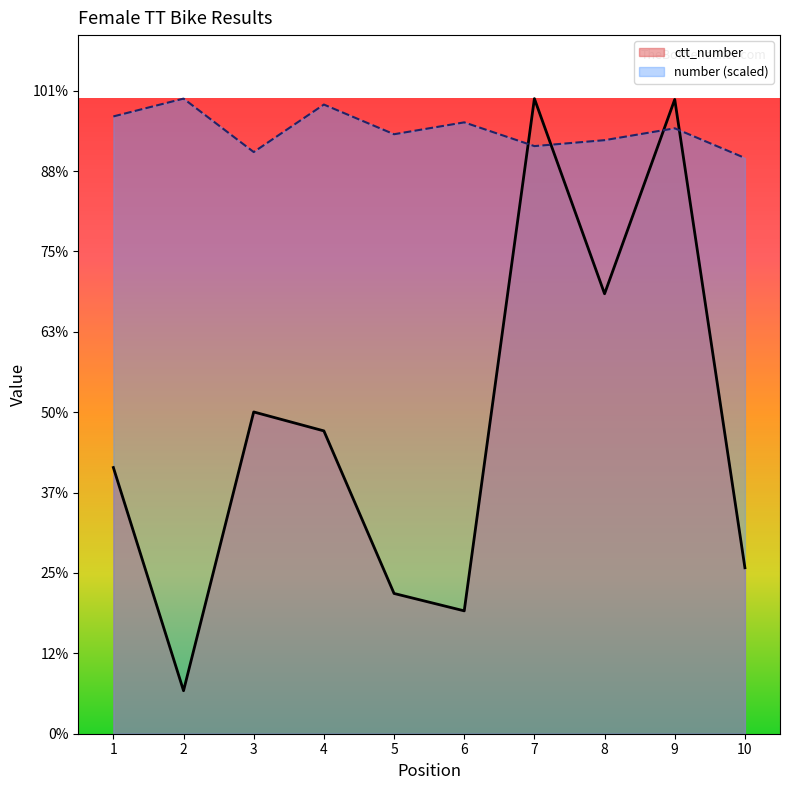

Does the chart display data point markers on the line(s)?

No